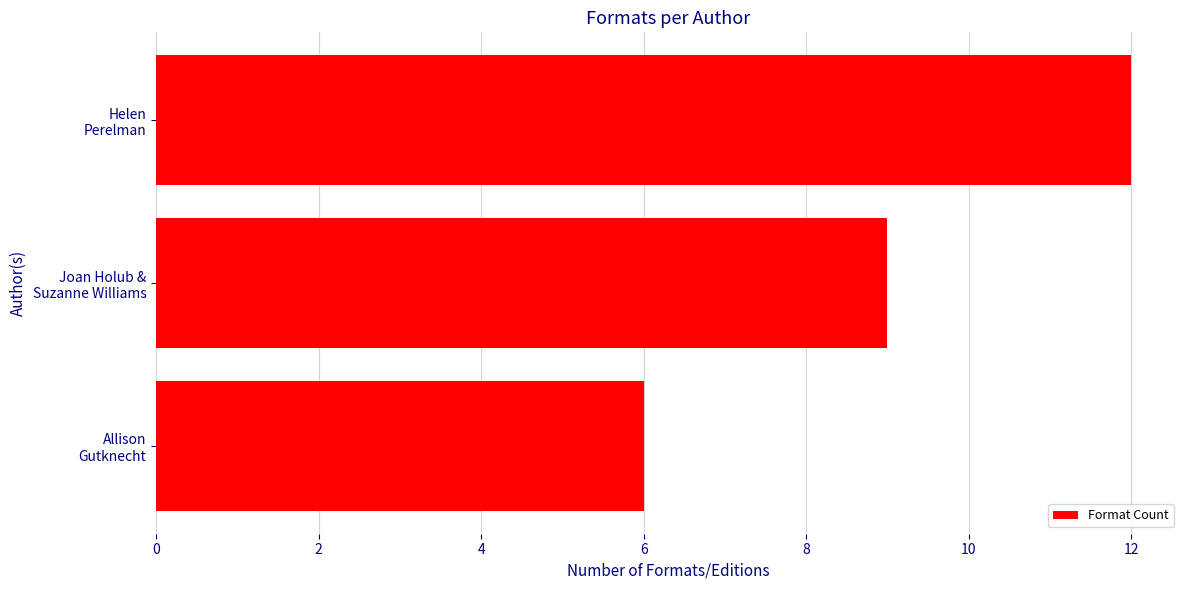

How many values are between 6 and 12?

3